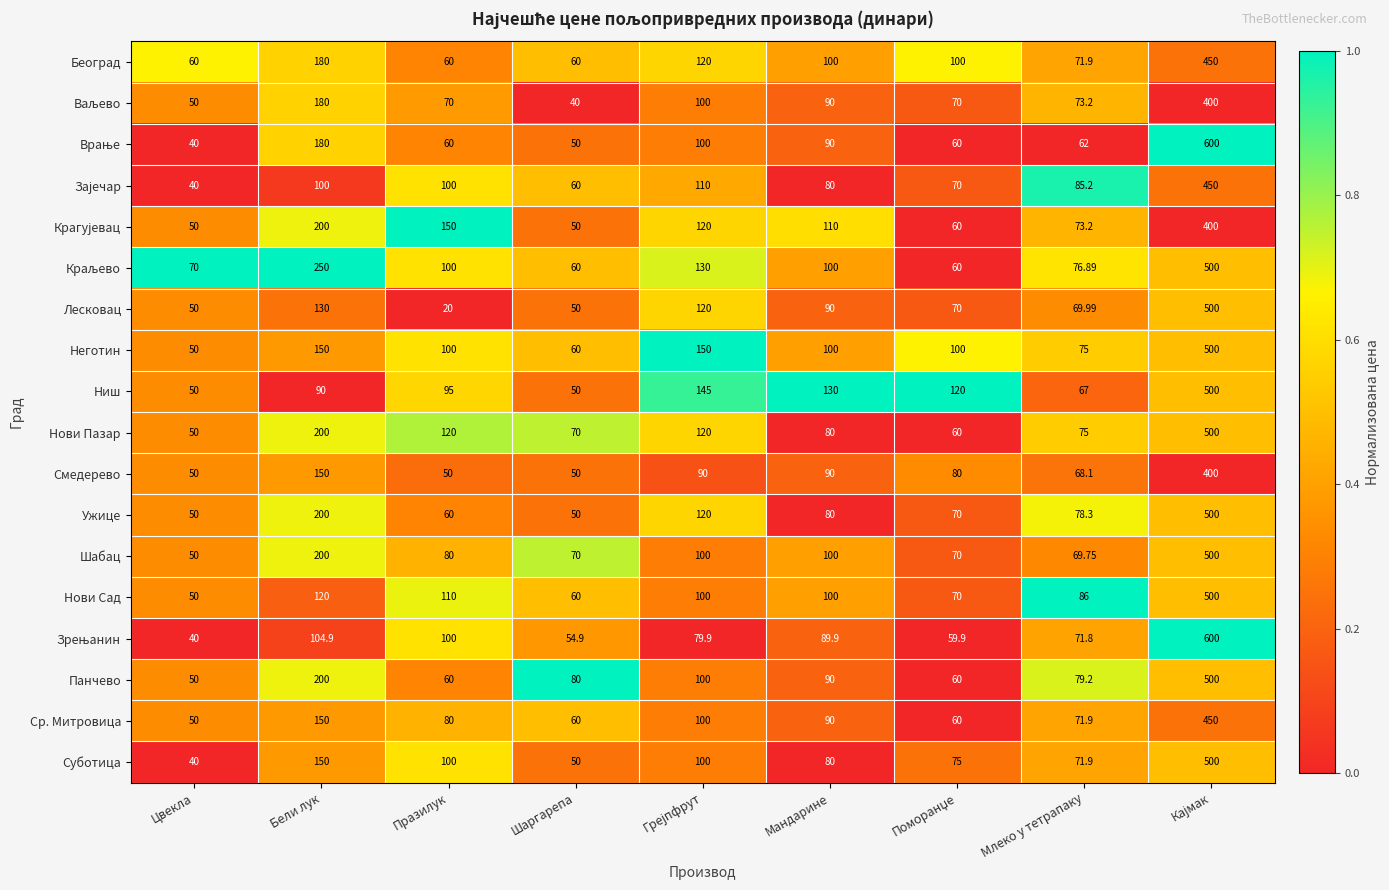

What is the difference between the highest and lowest values at Бели лук?

160.0